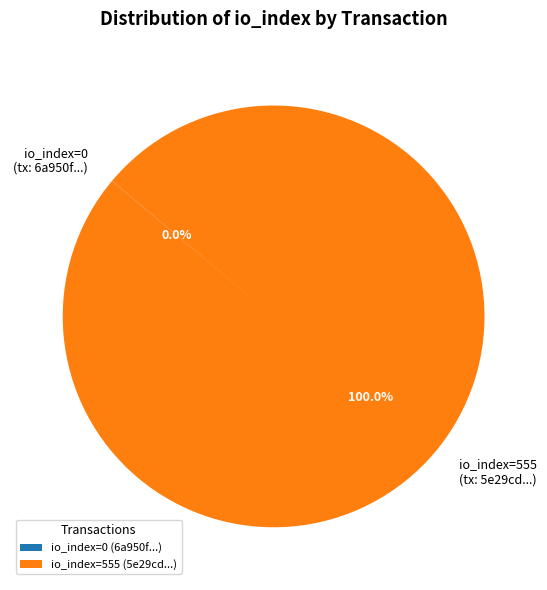

Is there any slice that represents more than half of the pie?

Yes